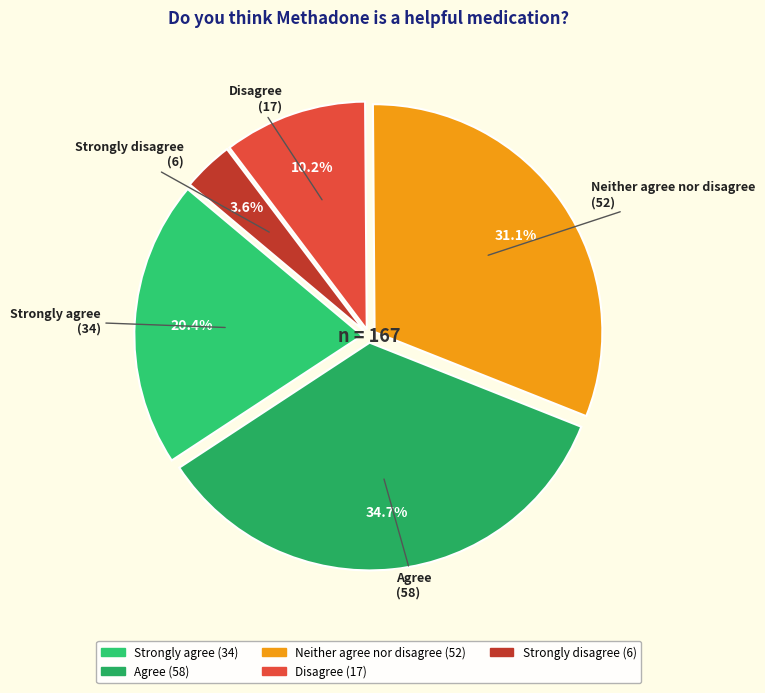

Which slice is the smallest?

Strongly disagree